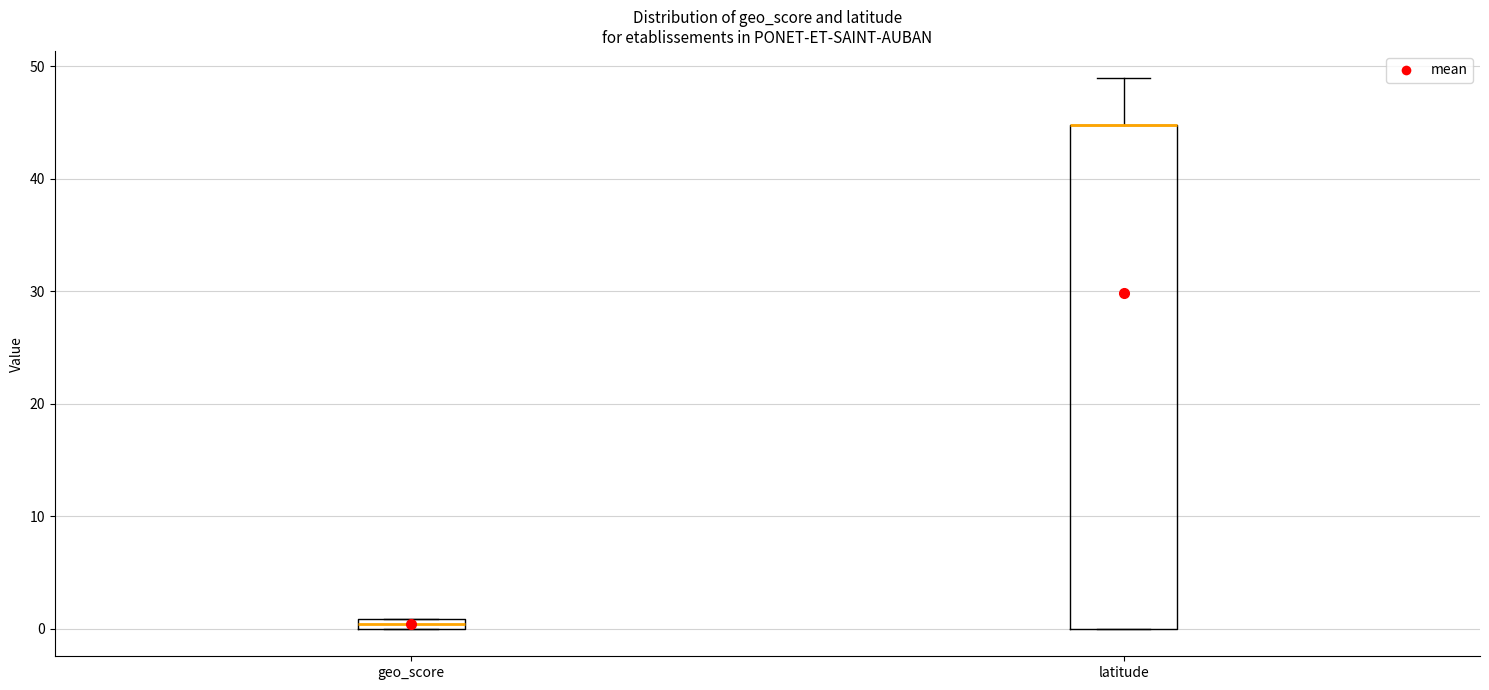

Which box is the tallest, from its lower edge to its upper edge?

latitude